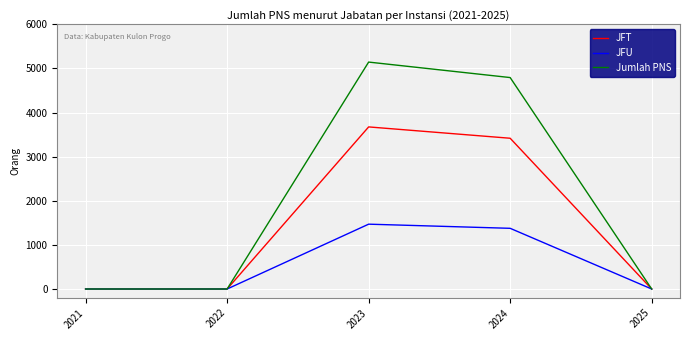

What are all the series names shown in the legend?

JFT, JFU, Jumlah PNS